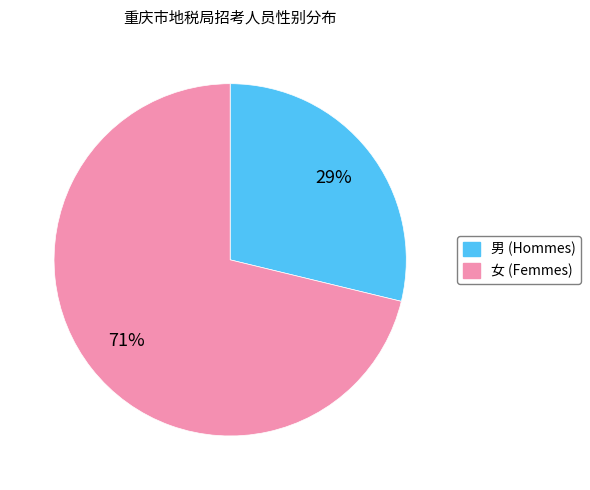

Between 女 and 男, which is larger?

女